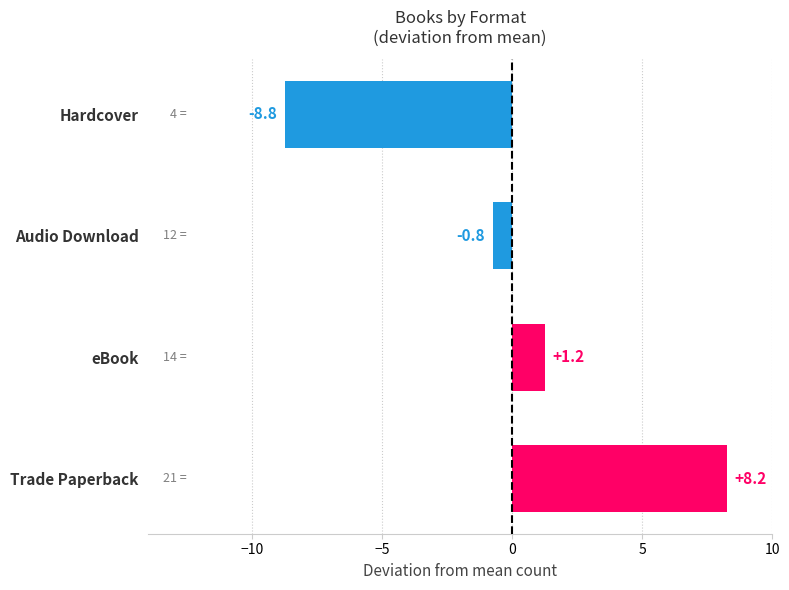

What is the difference between the values at Audio Download and eBook?

2.0